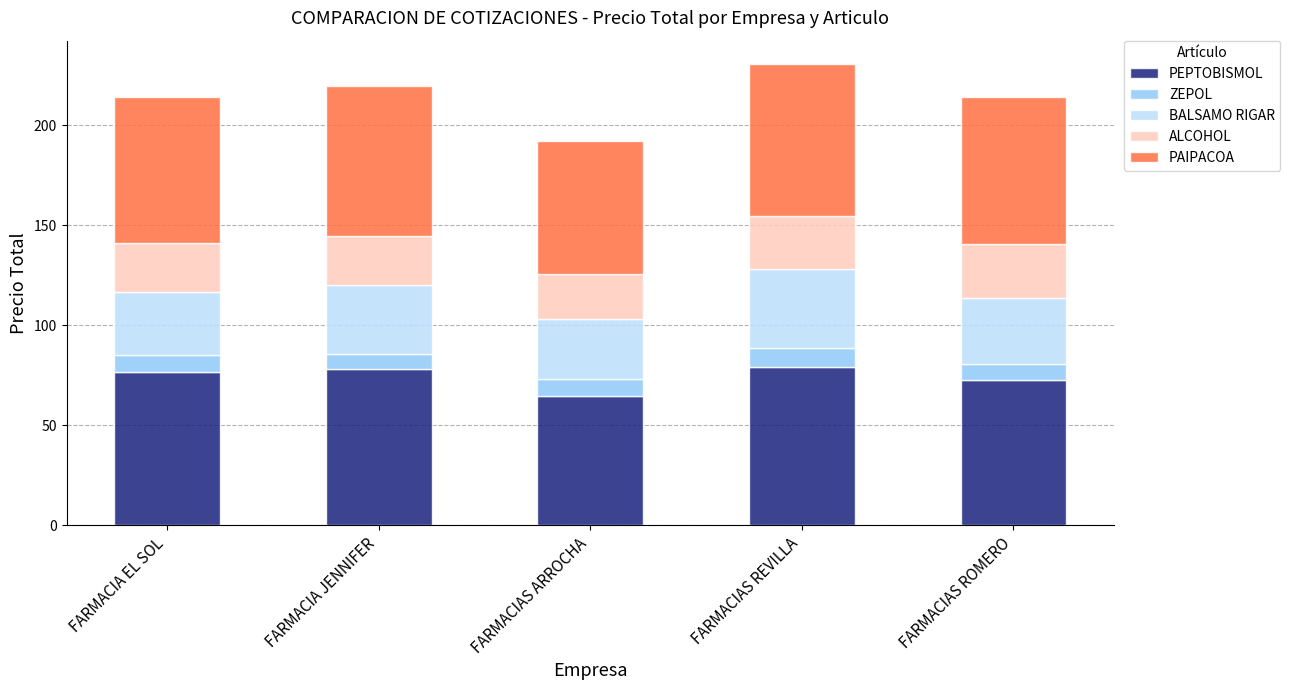

Reading left to right, transcribe the values for PEPTOBISMOL.

FARMACIA EL SOL=76.4	FARMACIA JENNIFER=78.2	FARMACIAS ARROCHA=64.8	FARMACIAS REVILLA=79.2	FARMACIAS ROMERO=72.8